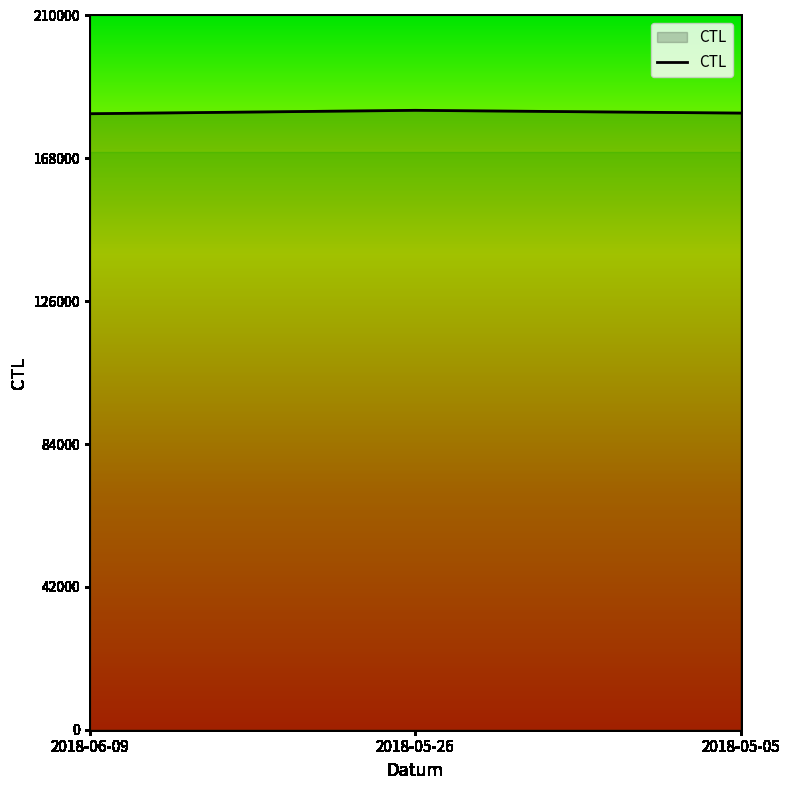

Approximately how many times larger is the value at 2018-06-09 compared to 2018-05-26?

1.0